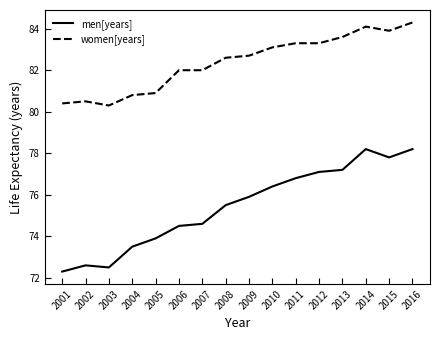

What is the lowest value of the women[years] series?

80.3